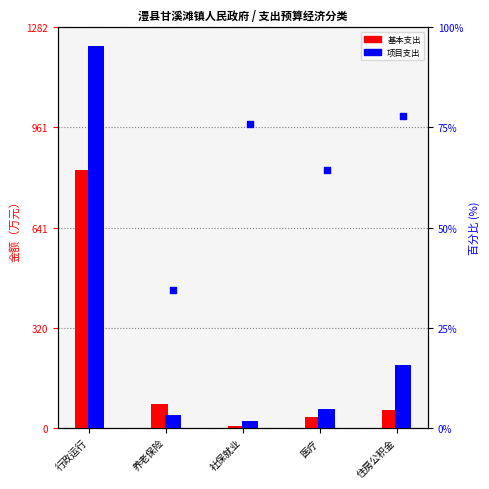

What is the total value across all series at 行政运行?

2105.0